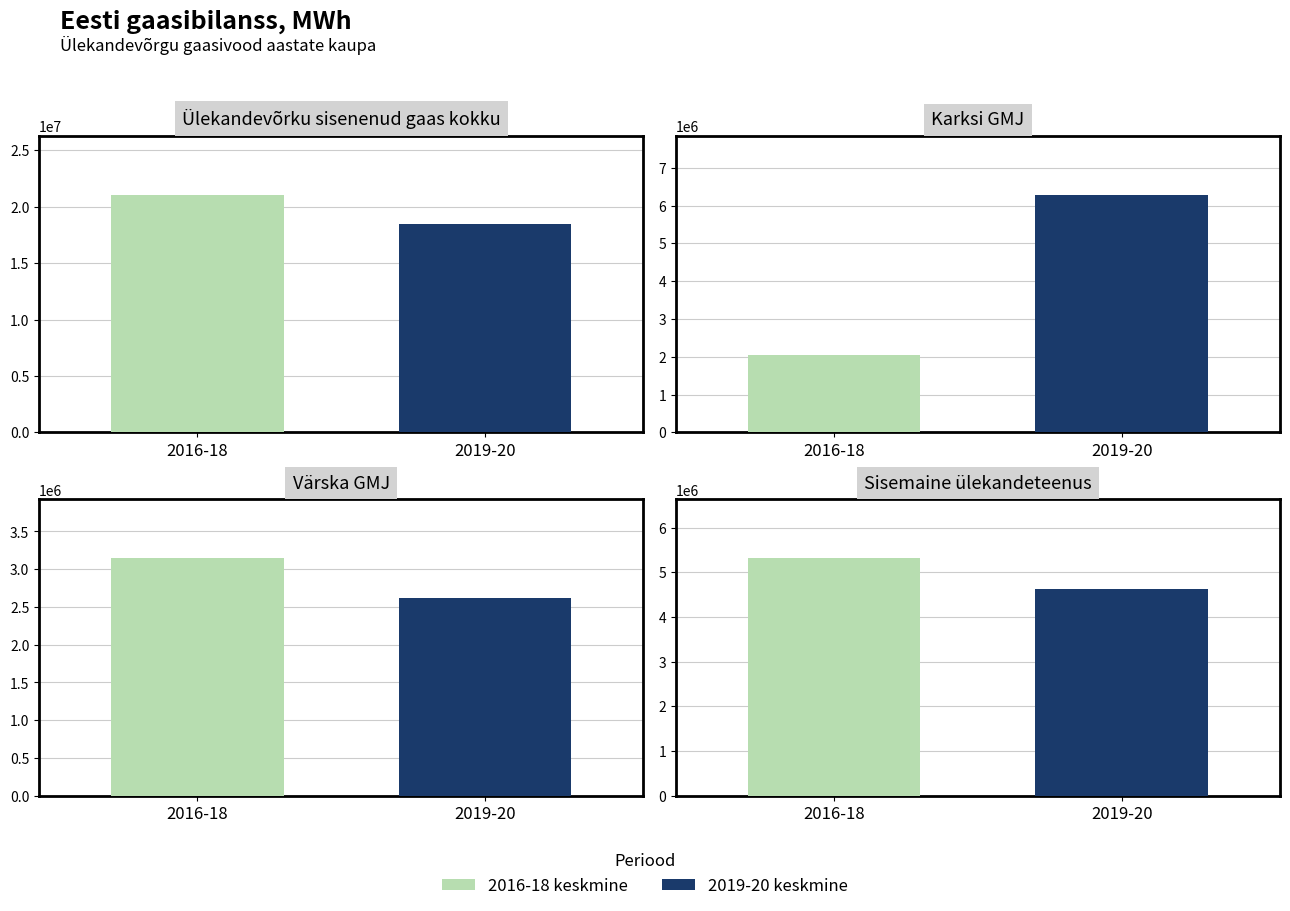

How many data points in 2018 are less than 5241036?

3